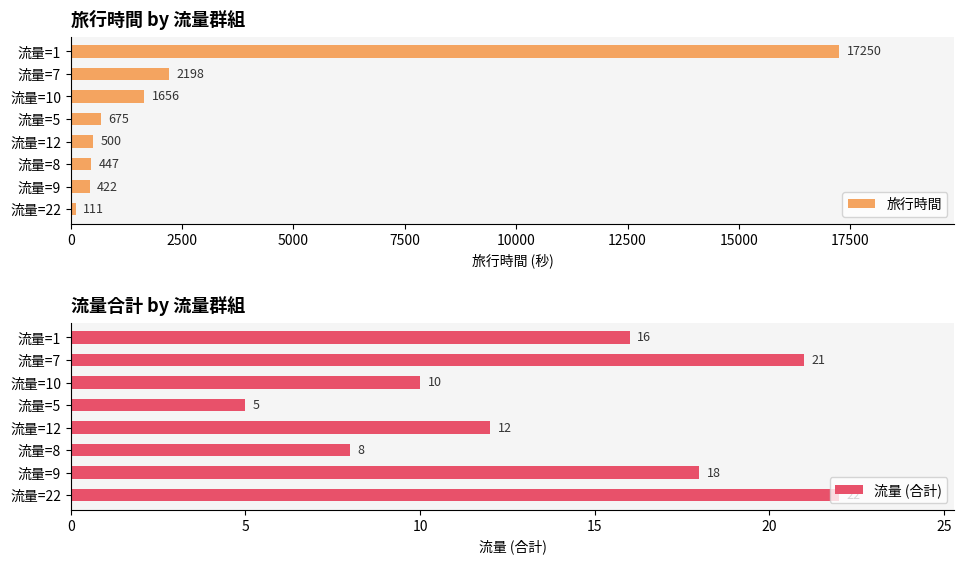

What is the average value of the 旅行時間 series?

2907